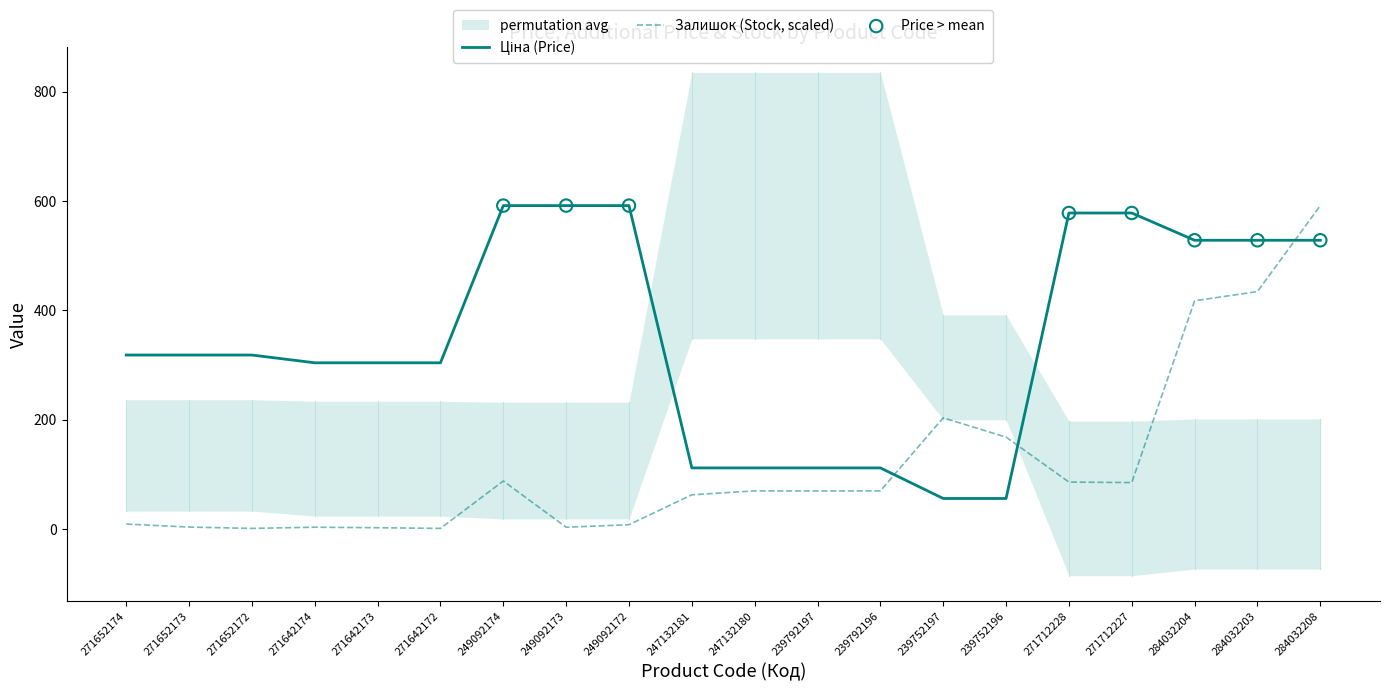

Which series contains the lowest Y value?

Залишок